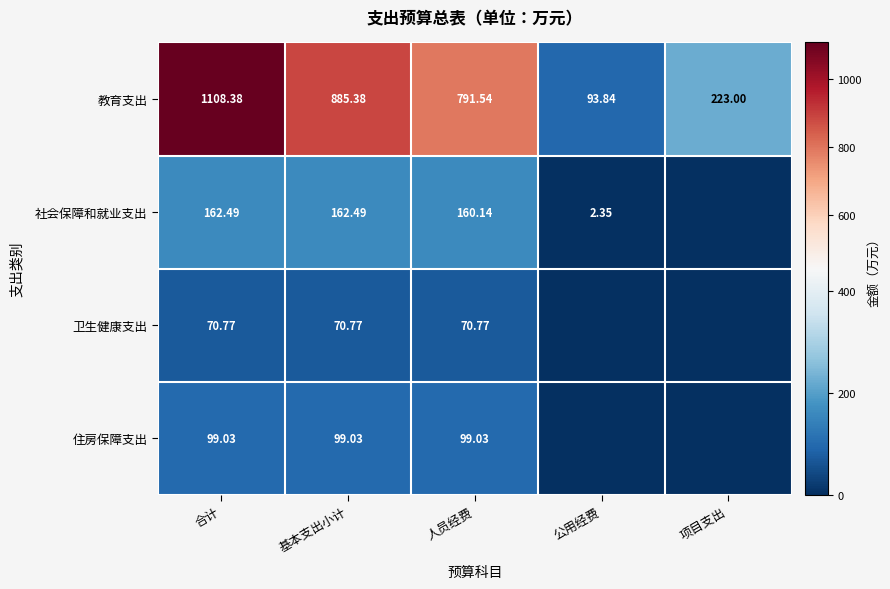

Is the value of 卫生健康支出 at 人员经费 greater than the value of 教育支出 at 人员经费?

No